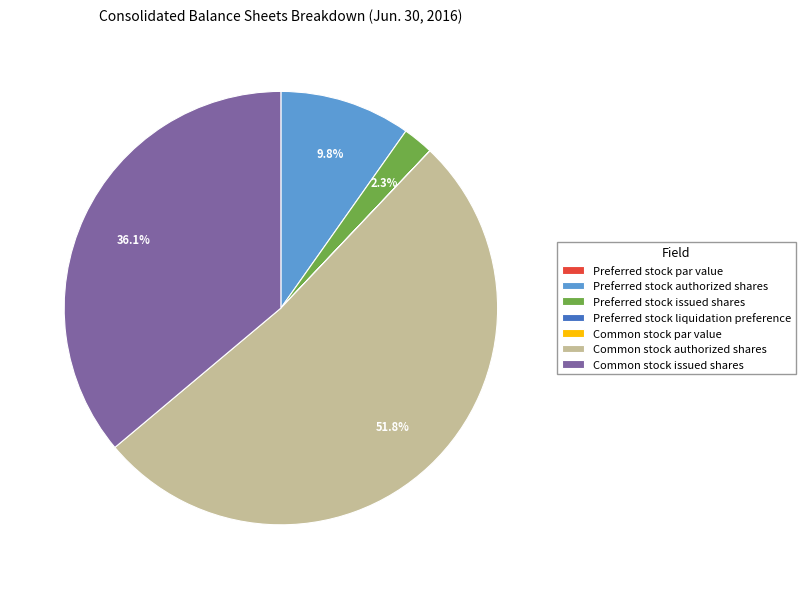

What percentage do Preferred stock issued shares and Common stock issued shares together represent?

38.4%